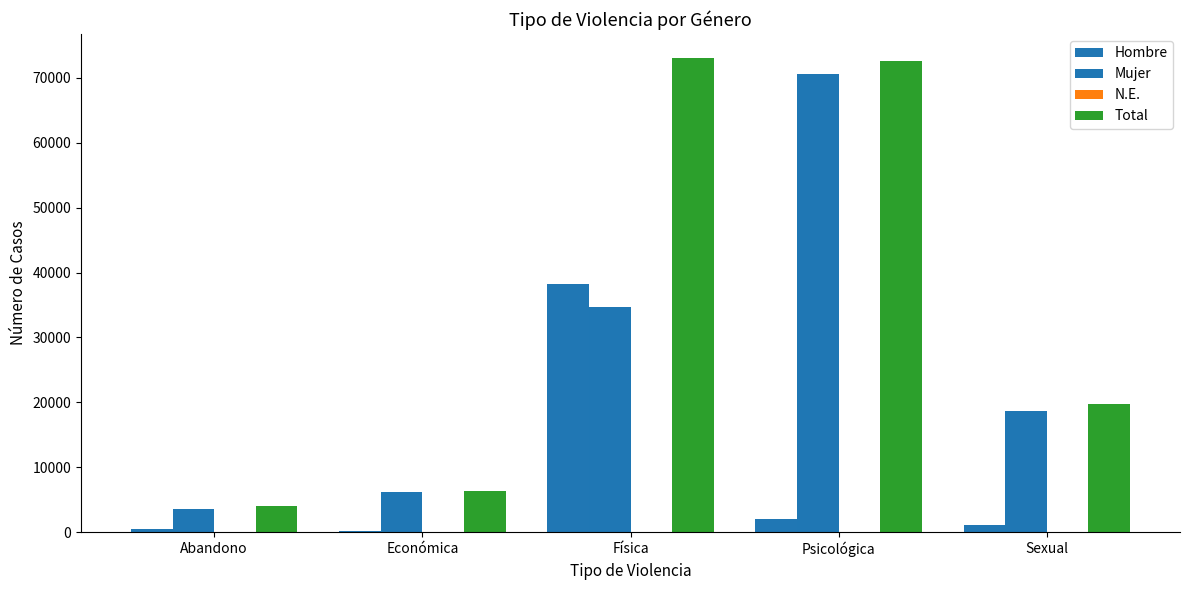

Are the bars grouped side by side (vs. stacked)?

Yes